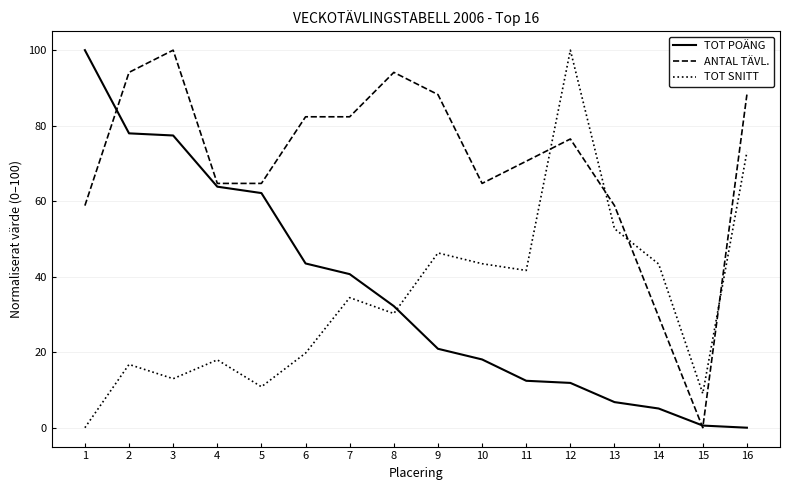

The TOT POÄNG series shows 6.8 at 13. True or false?

True